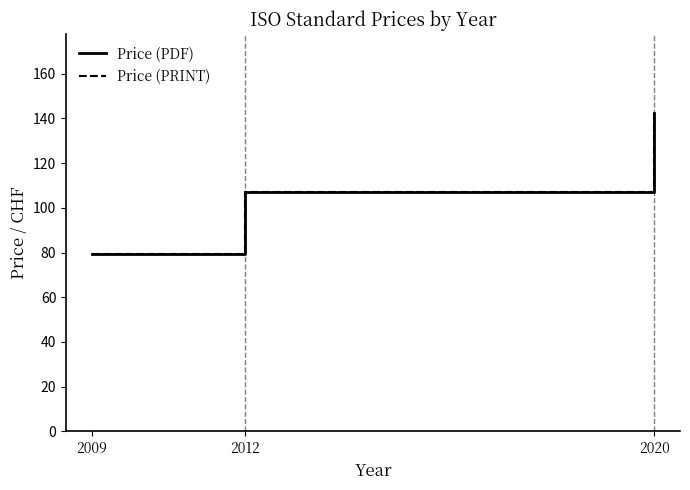

Does the chart display data point markers on the line(s)?

No